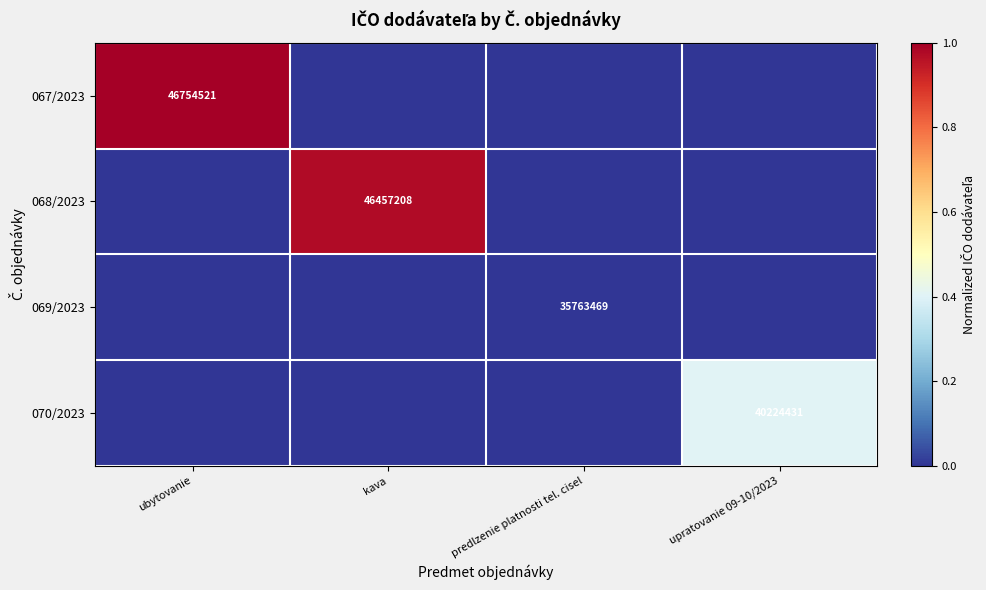

The value of 067/2023 at ubytovanie is 29195630. True or false?

False